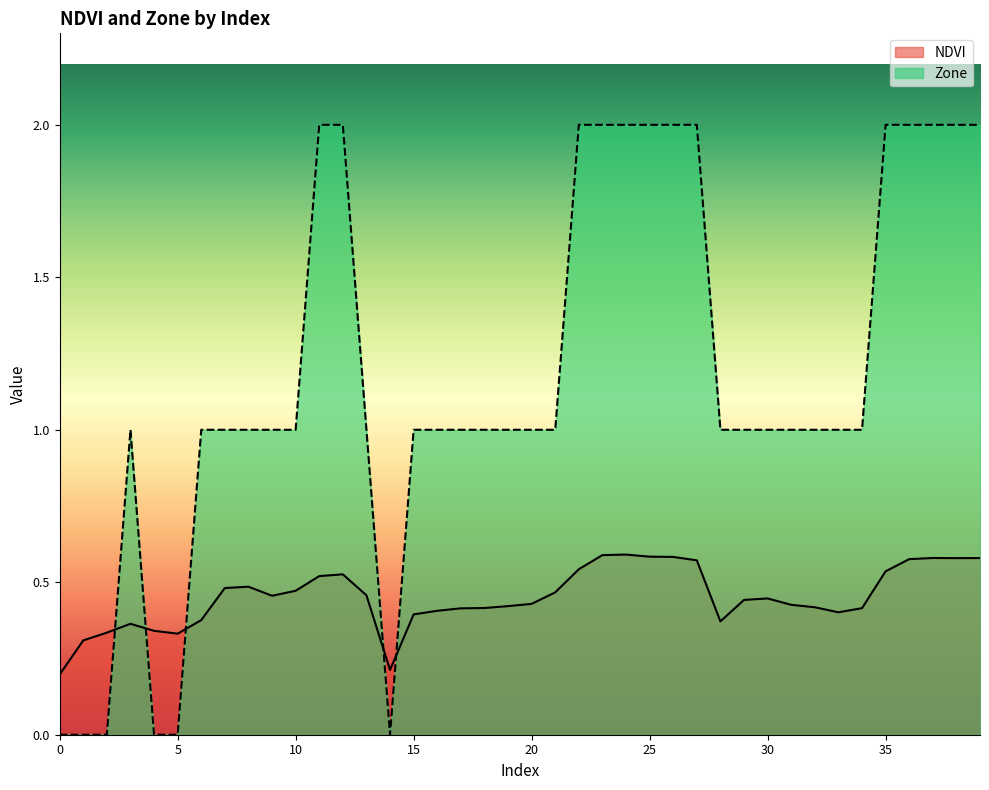

Reading right to left, extract all data points from this chart.

NDVI: 0.6	0.6	0.6	0.6	0.5	0.4	0.4	0.4	0.4	0.4	0.4	0.4	0.6	0.6	0.6	0.6	0.6	0.5	0.5	0.4	0.4	0.4	0.4	0.4	0.4	0.2	0.5	0.5	0.5	0.5	0.5	0.5	0.5	0.4	0.3	0.3	0.4	0.3	0.3	0.2
Zone: 2.0	2.0	2.0	2.0	2.0	1.0	1.0	1.0	1.0	1.0	1.0	1.0	2.0	2.0	2.0	2.0	2.0	2.0	1.0	1.0	1.0	1.0	1.0	1.0	1.0	0.0	1.0	2.0	2.0	1.0	1.0	1.0	1.0	1.0	0.0	0.0	1.0	0.0	0.0	0.0